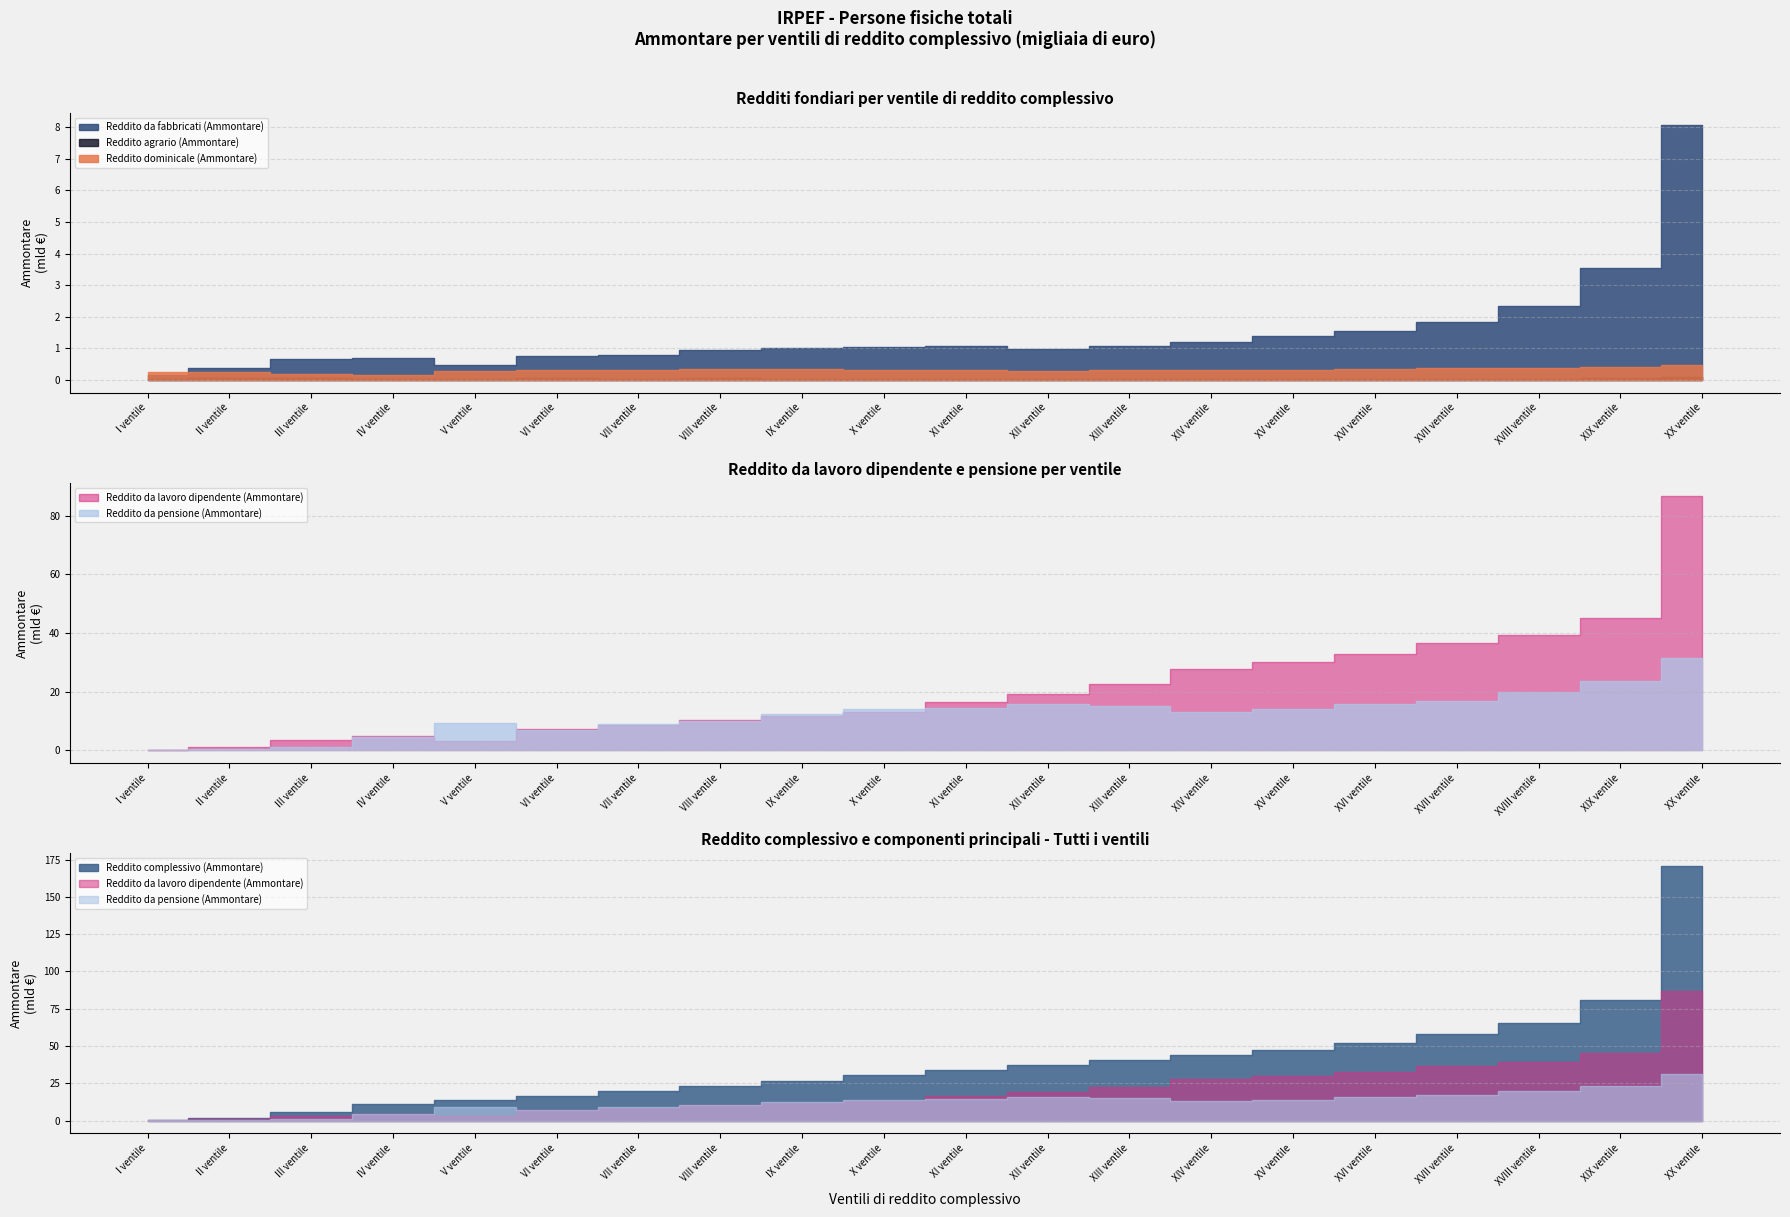

True or false: Reddito da pensione (Ammontare) and Reddito complessivo (Ammontare) intersect in this chart.

False